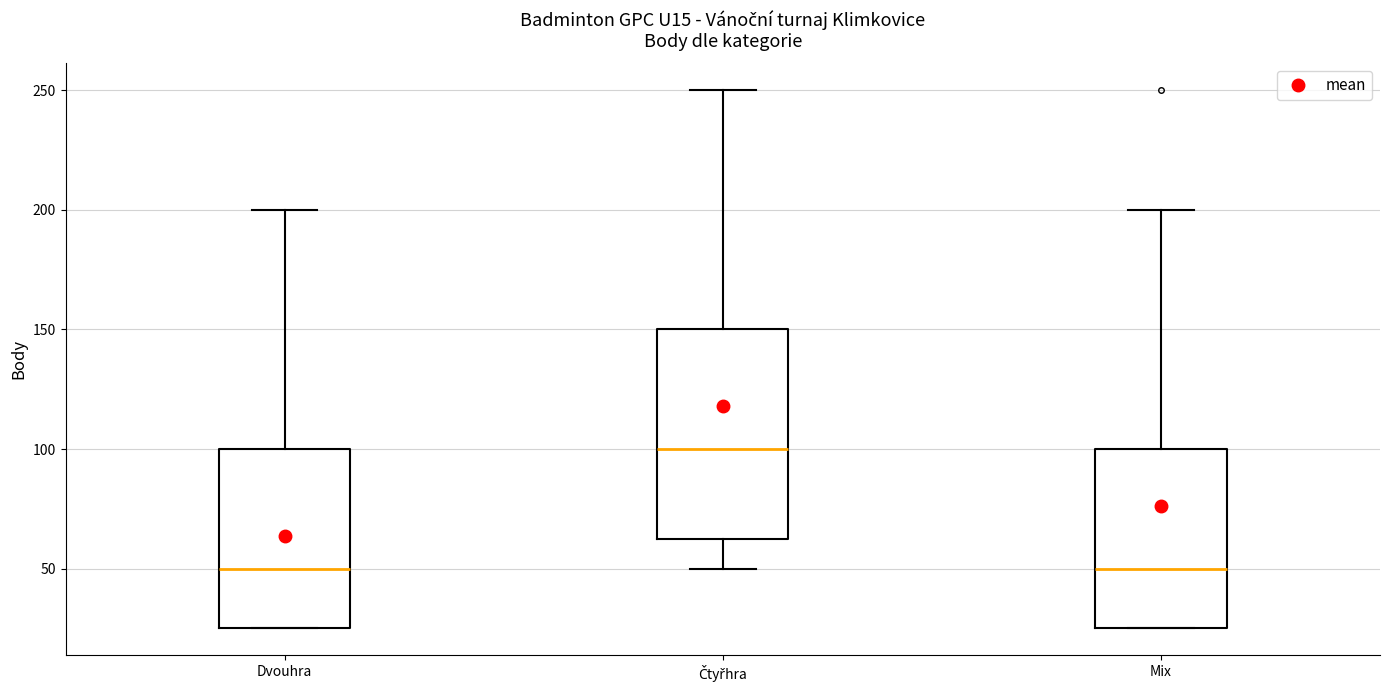

Comparing the boxes themselves (not the whiskers), which one is the tallest?

Čtyřhra